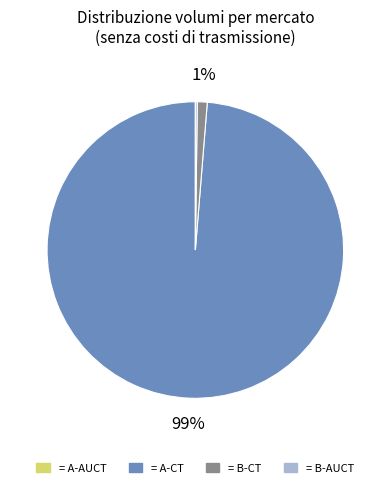

To the nearest percent, what is the difference between the largest and smallest slice percentages?

99%